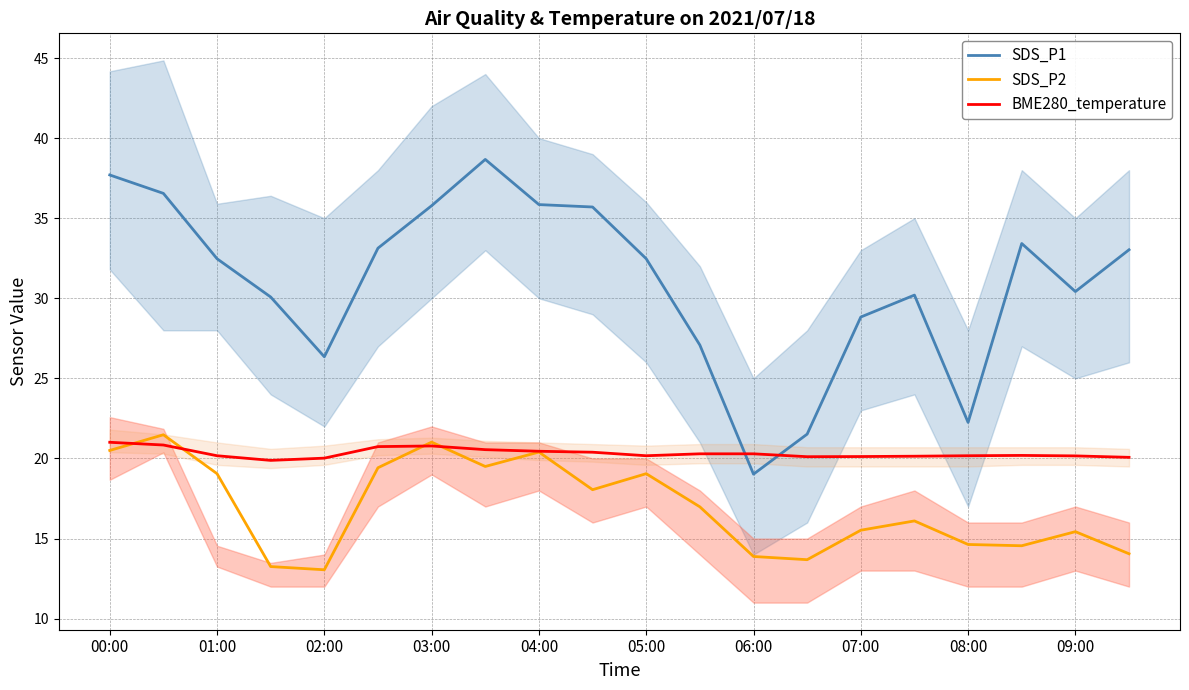

What is the highest value of the BME280_temperature series?

21.0